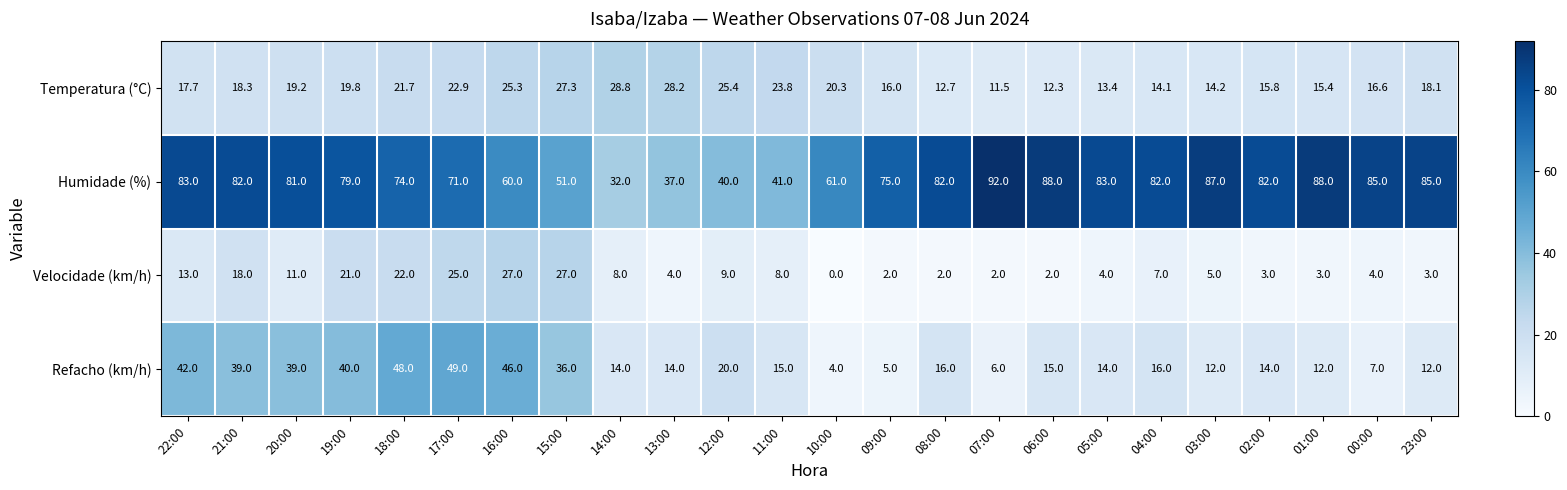

Which category has the lowest value across all series?

10:00